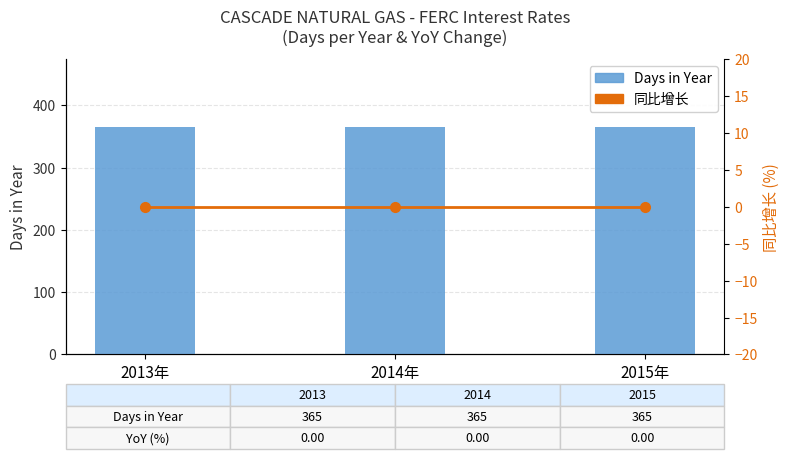

Is the value of 同比增长 at 2013年 greater than the value of Days in Year at 2015年?

No